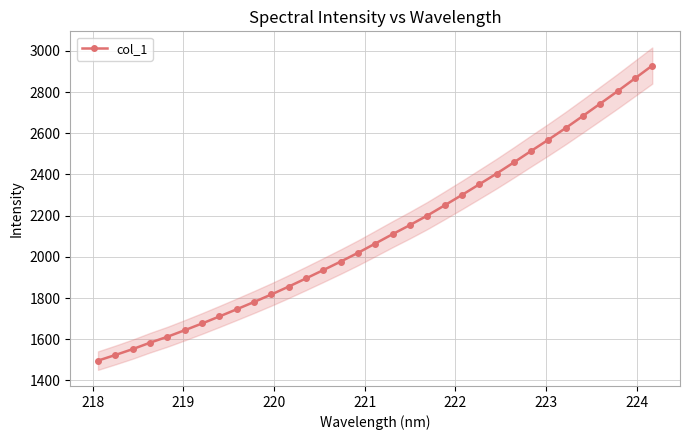

What is the average value?

2116.8